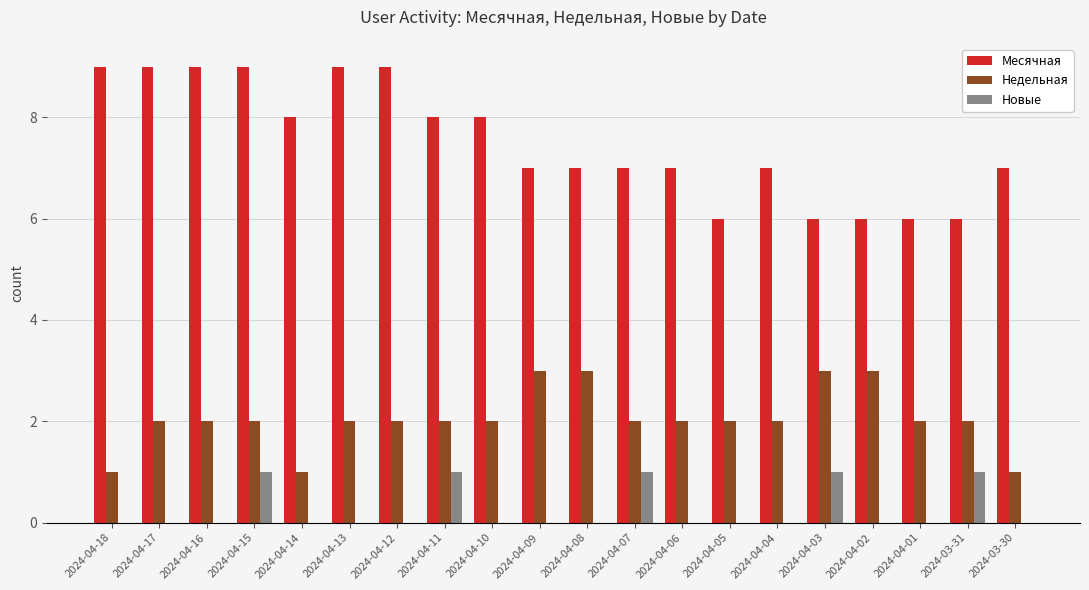

What is the greatest value displayed?

9